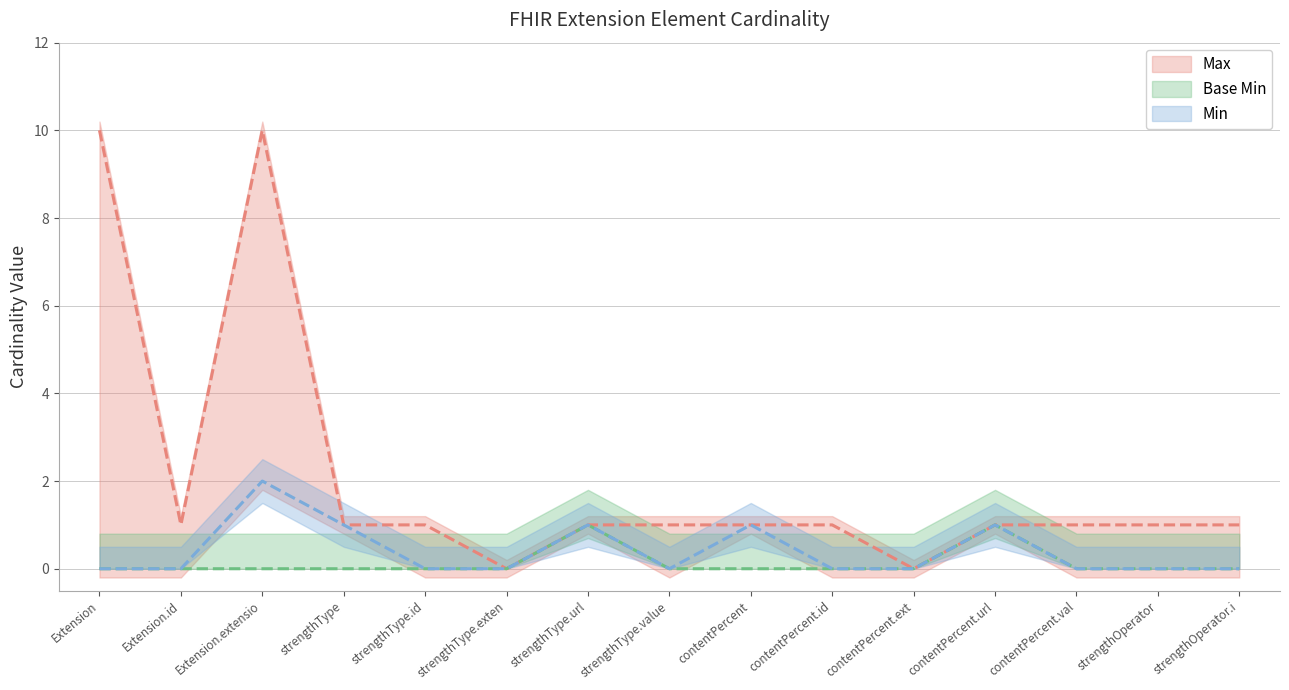

Count the Min values in the range 0 to 1.

14